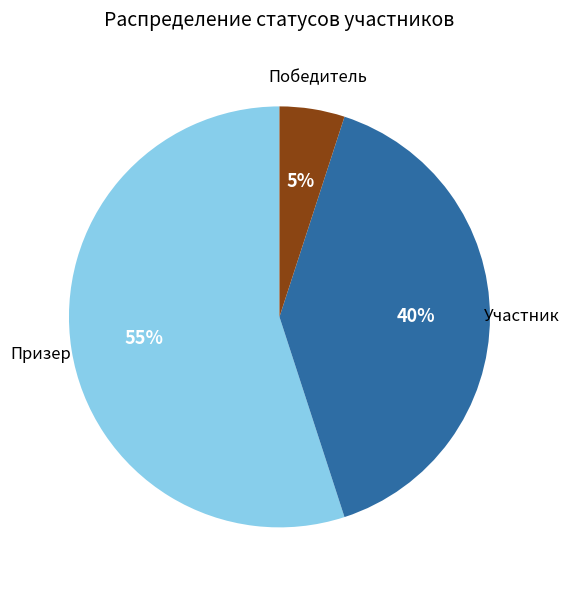

To the nearest percent, what is the average slice percentage?

33%